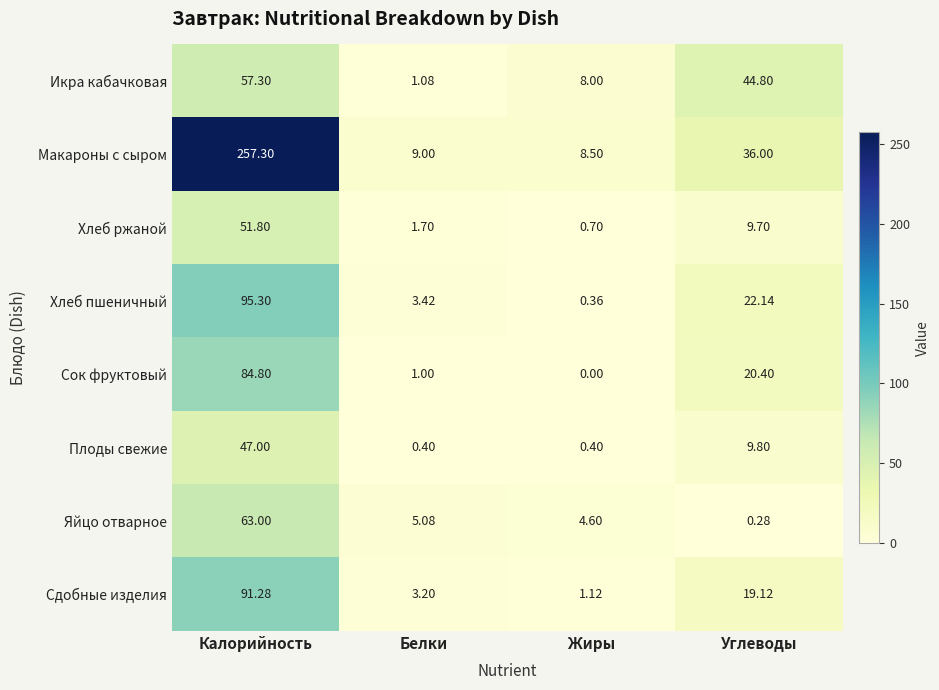

At which label does Сок фруктовый first exceed 20?

Калорийность